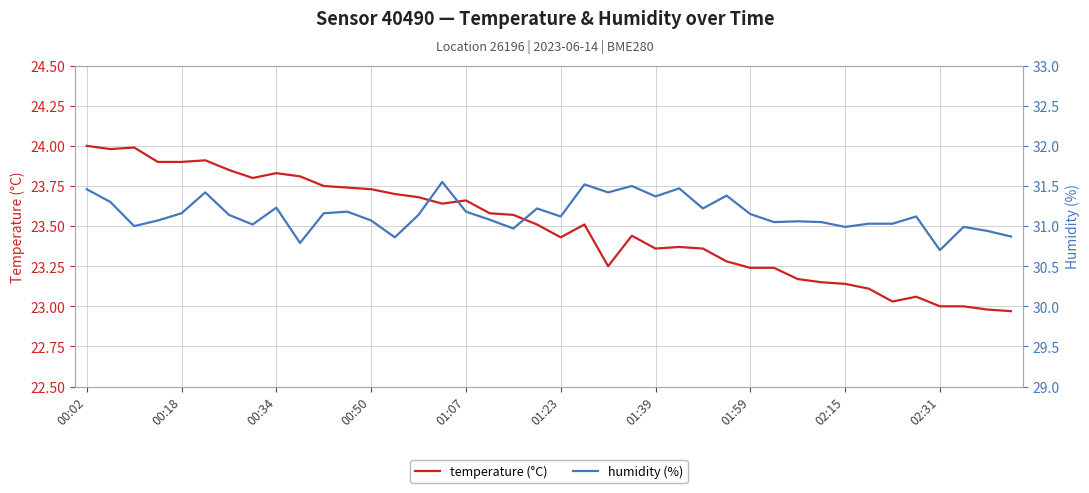

The value of temperature at 00:18 is 14.6. True or false?

False